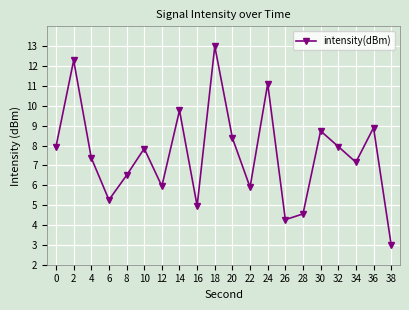

Count the number of data series in this chart.

1